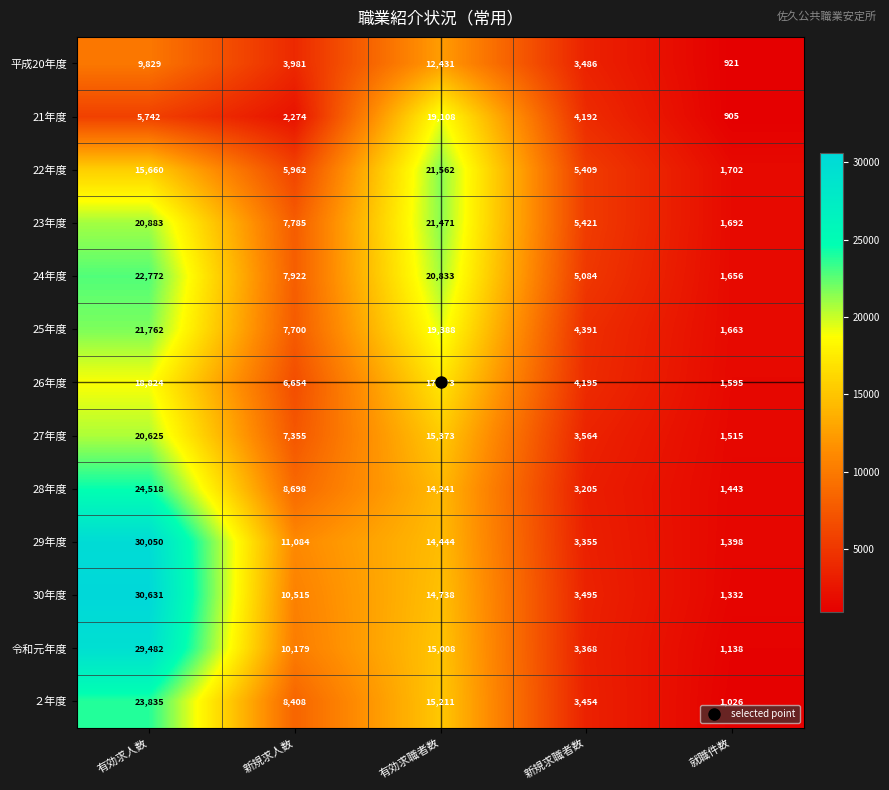

List the series in order of their peak value, highest first.

30年度, 29年度, 令和元年度, 28年度, ２年度, 24年度, 25年度, 22年度, 23年度, 27年度, 21年度, 26年度, 平成20年度